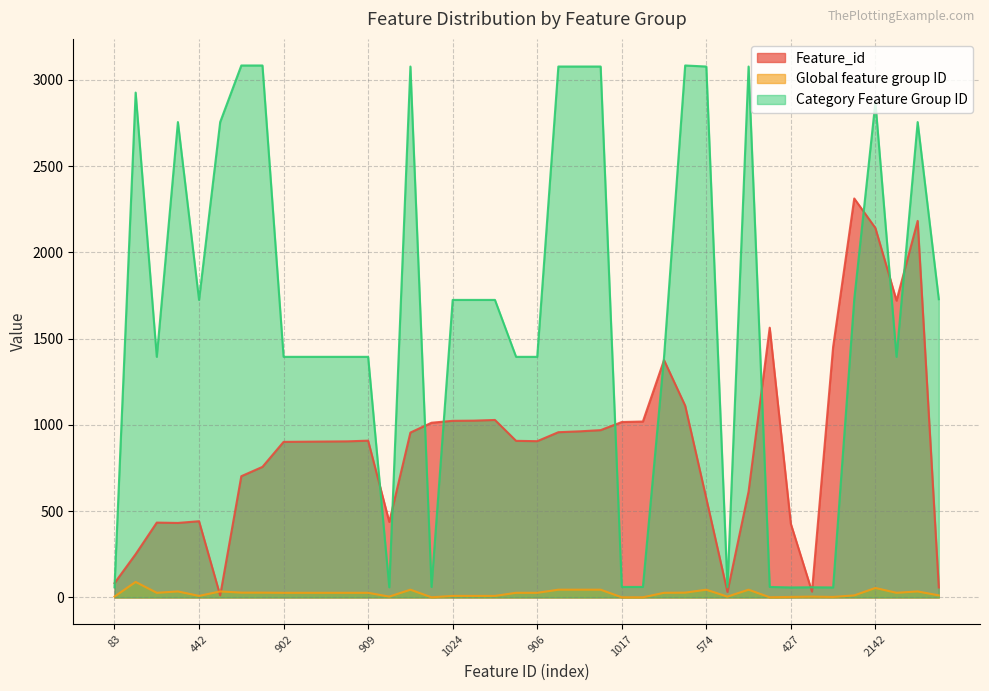

True or false: Global feature group ID and Category Feature Group ID intersect in this chart.

False